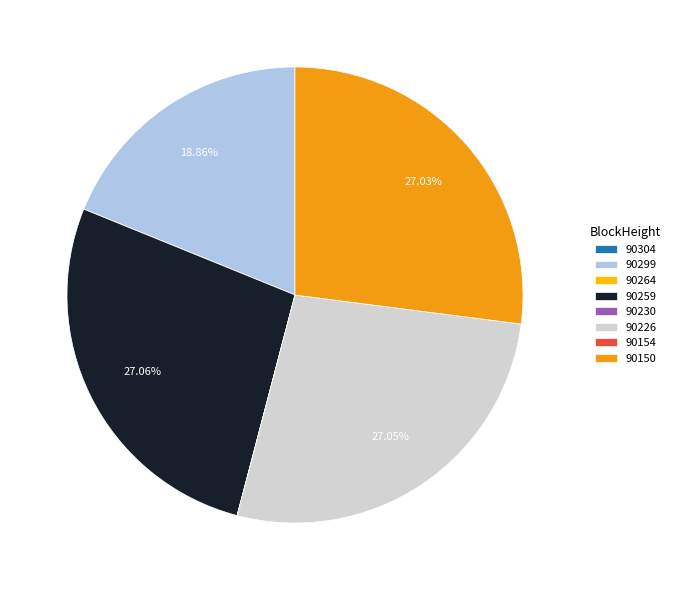

Is there any slice that represents more than half of the pie?

No